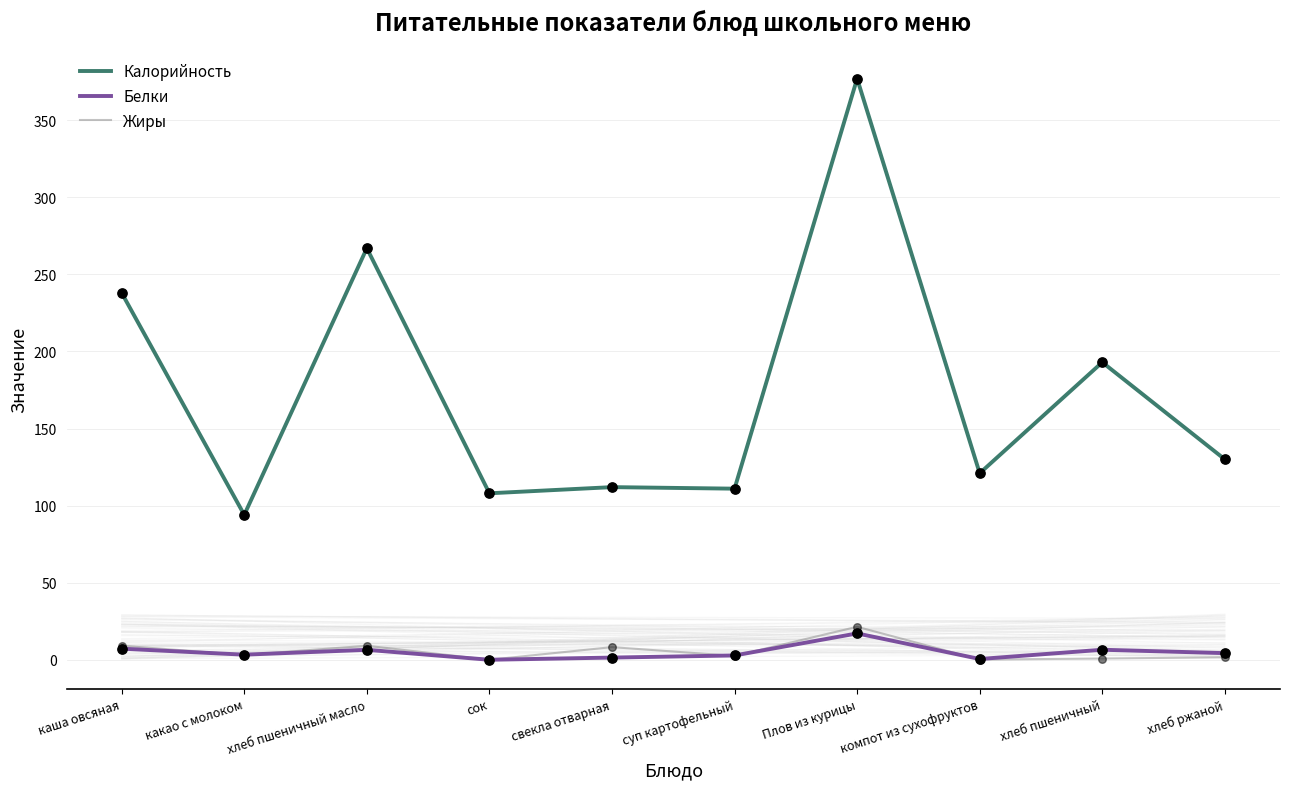

What are all the series names shown in the legend?

Калорийность, Белки, Жиры